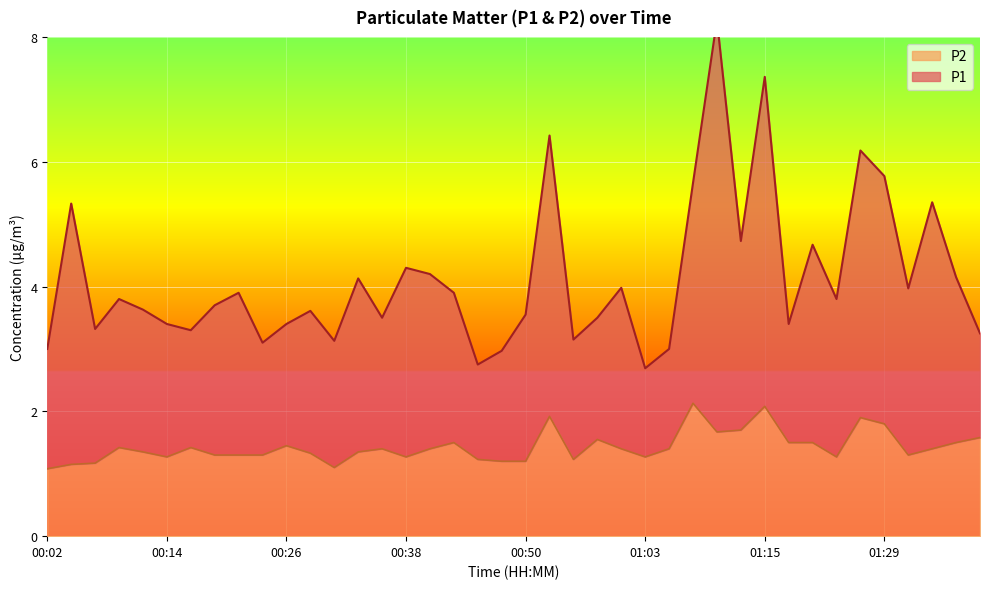

What is the sum of all P2 values?

57.3